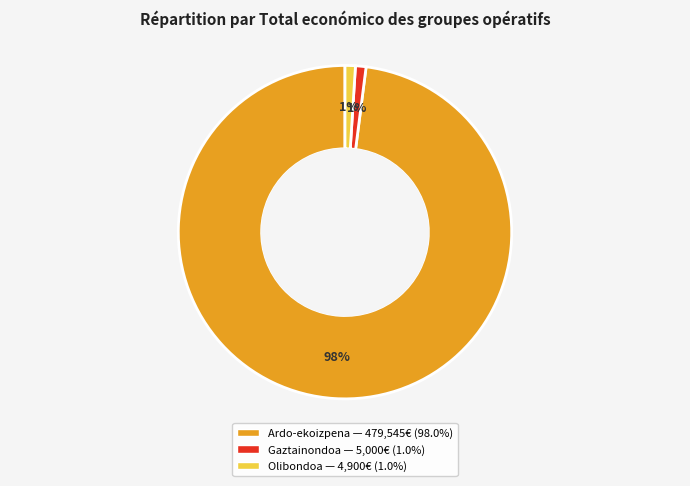

Is there any slice that represents more than half of the pie?

Yes